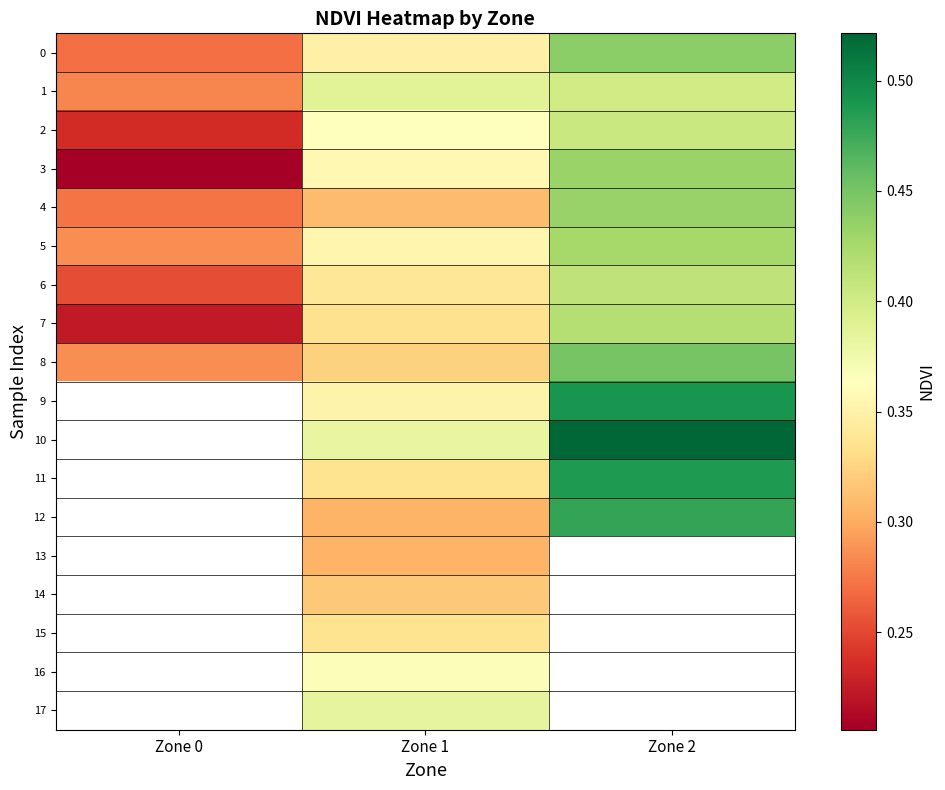

What is the difference between the maximum and minimum values in the 7 series?

0.2